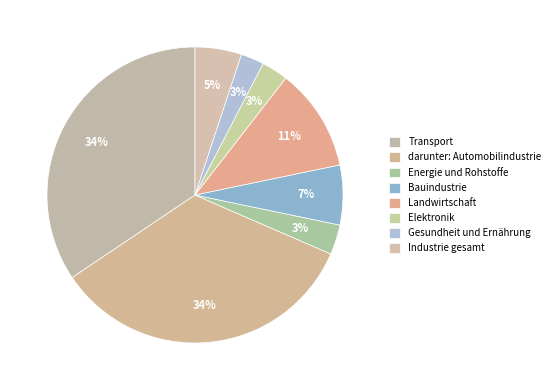

Which has a higher value, Energie und Rohstoffe or Elektronik?

Energie und Rohstoffe